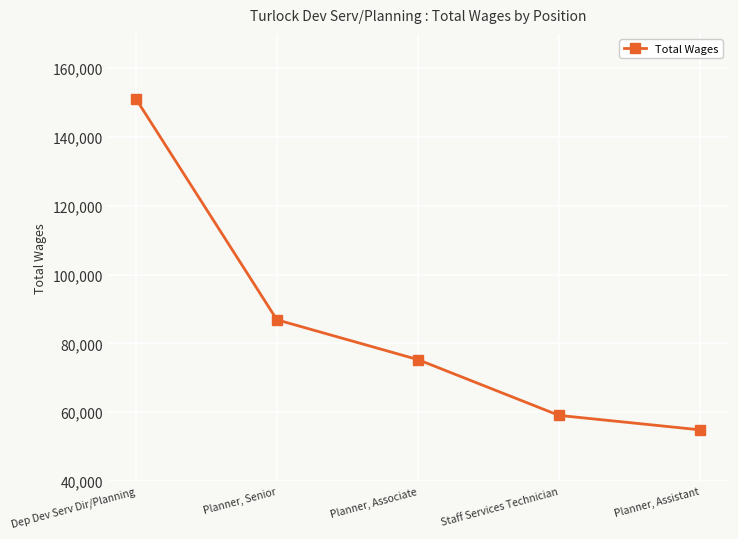

True or false: the data shows 151146 at Dep Dev Serv Dir/Planning.

True